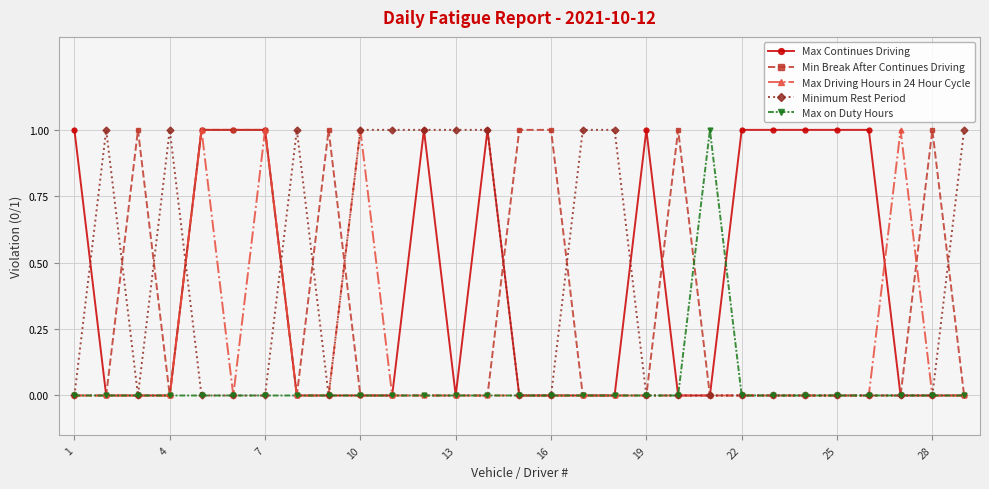

True or false: Max Continues Driving has more than 1 points higher than both neighbors.

True